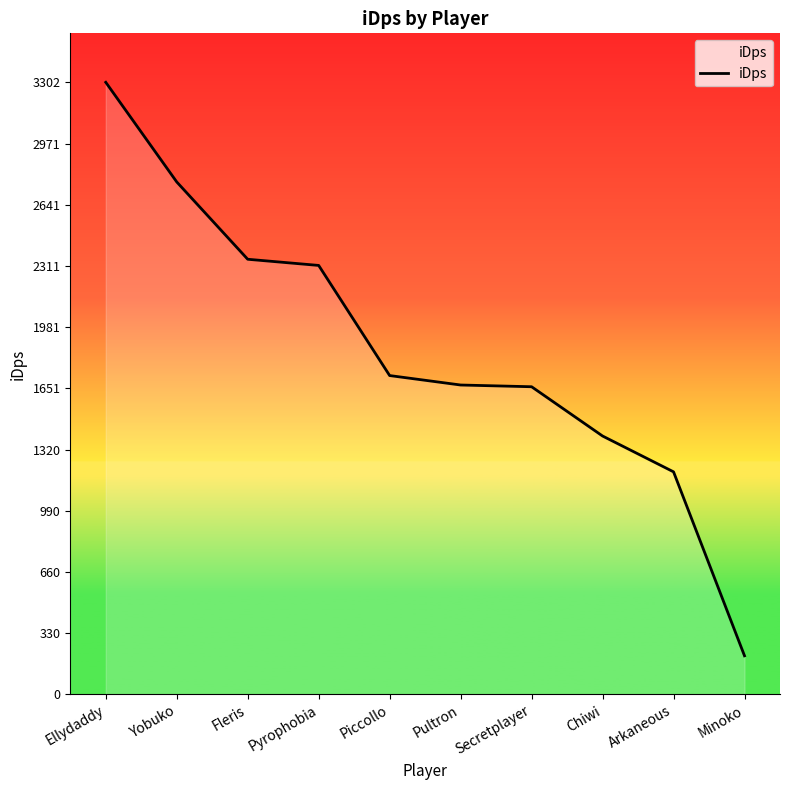

At which category does the chart reach its peak across all series?

Ellydaddy